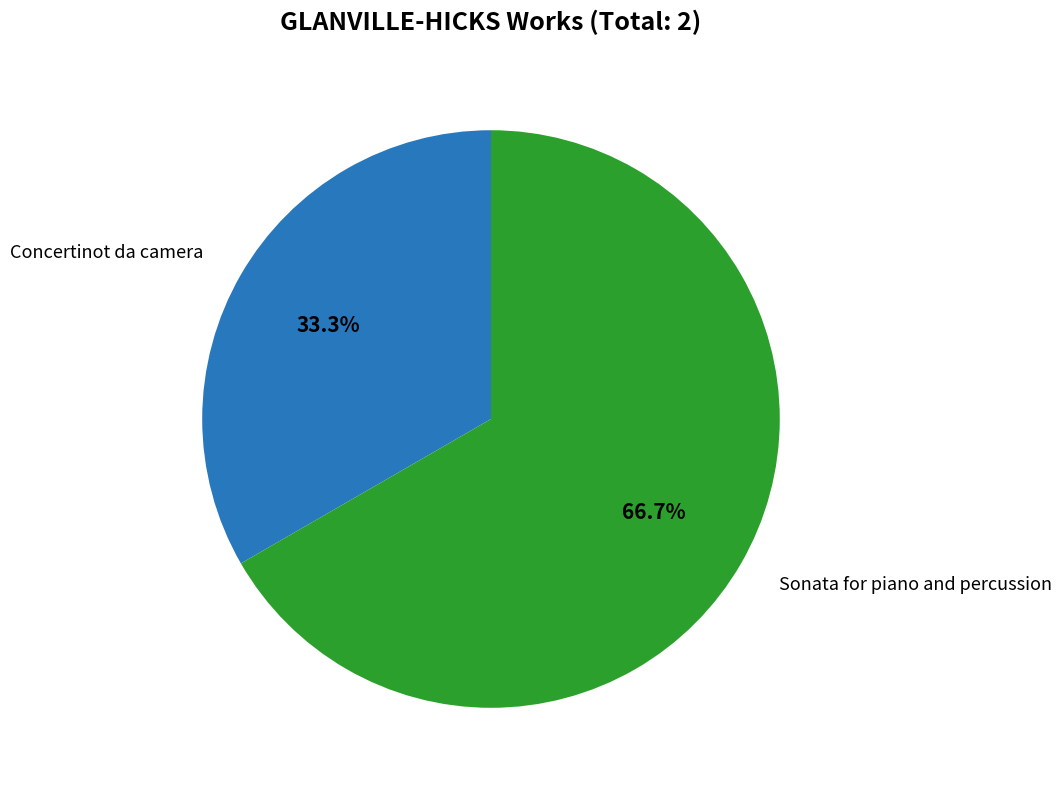

Is there any slice that represents more than half of the pie?

Yes